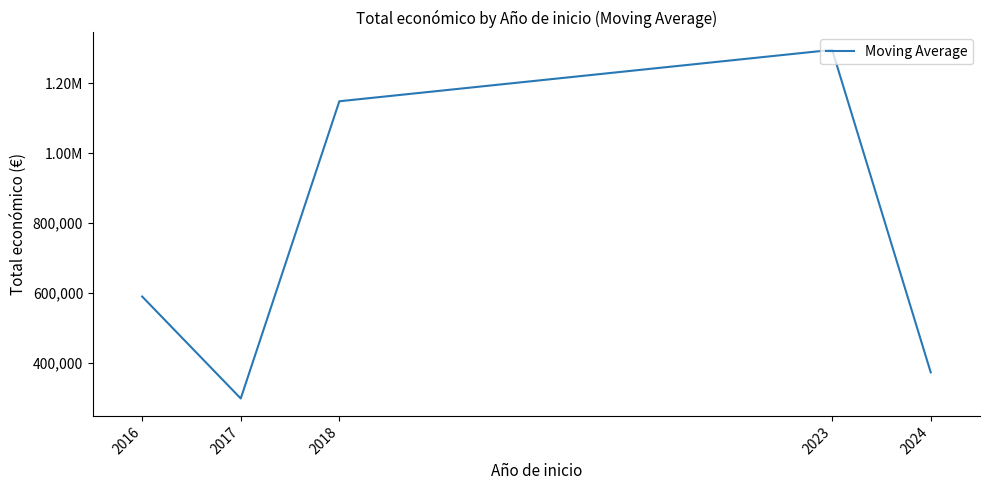

Is this an area chart (filled region under the line)?

No